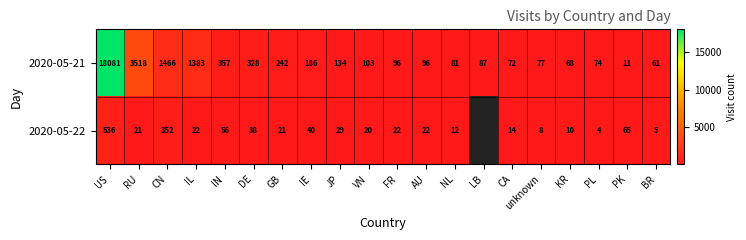

What is the sum of the 2020-05-21 values at AU and PK?

107